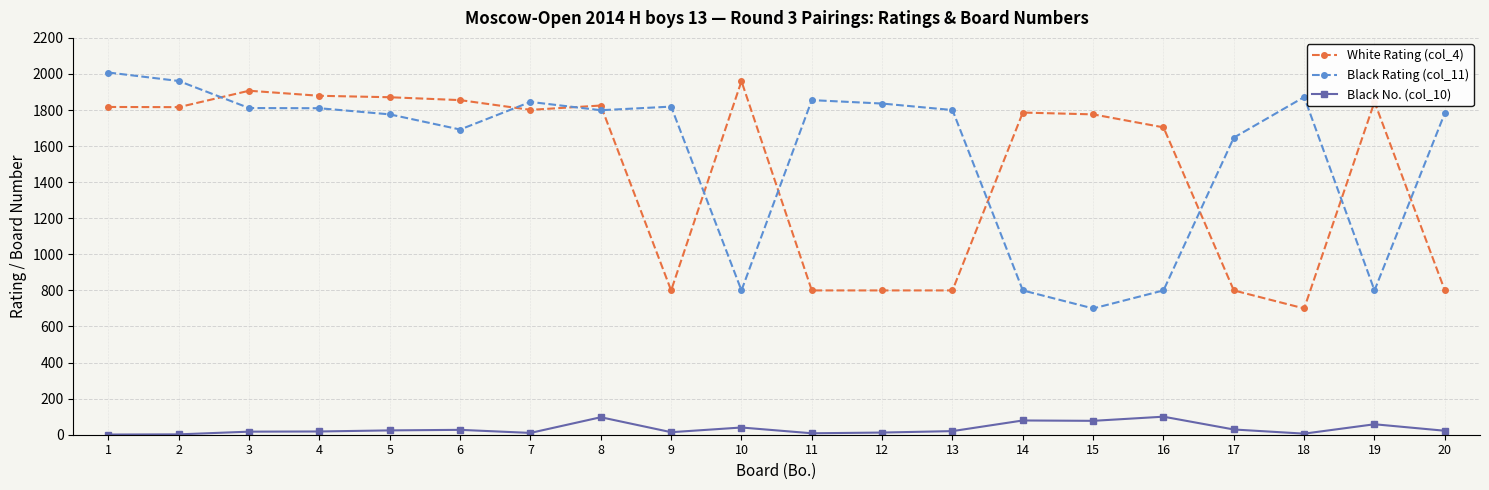

Rank the series by their maximum value, from lowest to highest.

Black No. (col_10), White Rating (col_4), Black Rating (col_11)